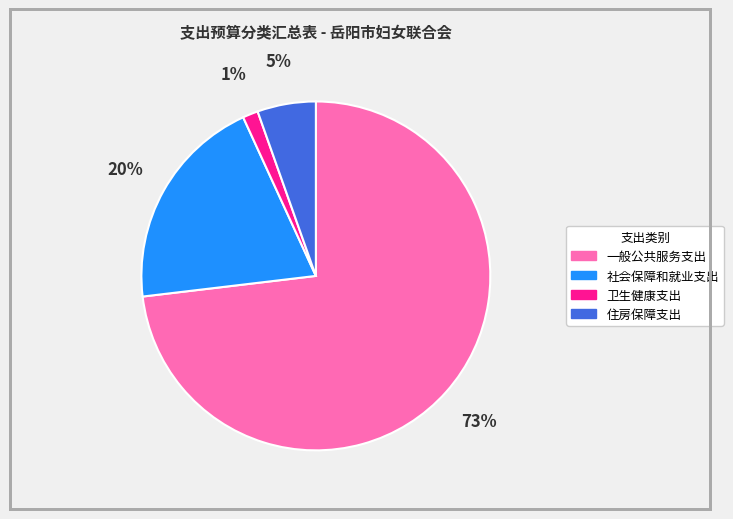

Which has a higher value, 一般公共服务支出 or 卫生健康支出?

一般公共服务支出